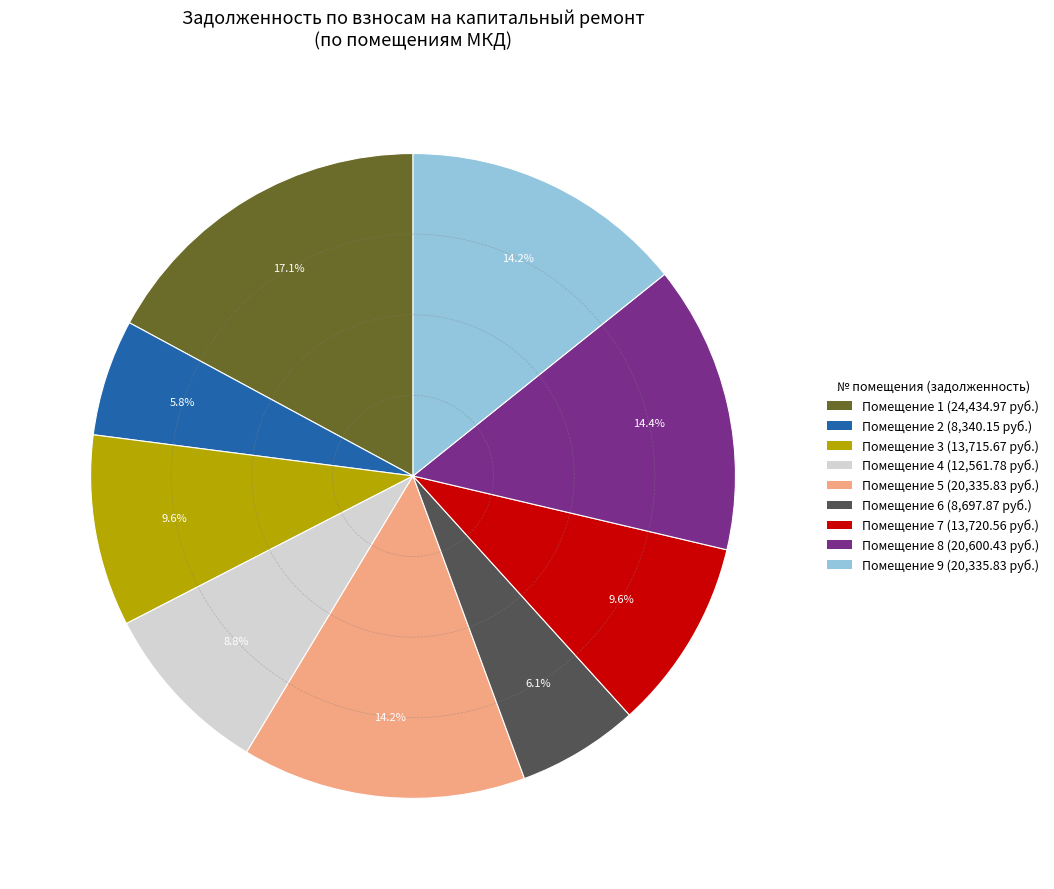

Count the number of slices in the pie.

9